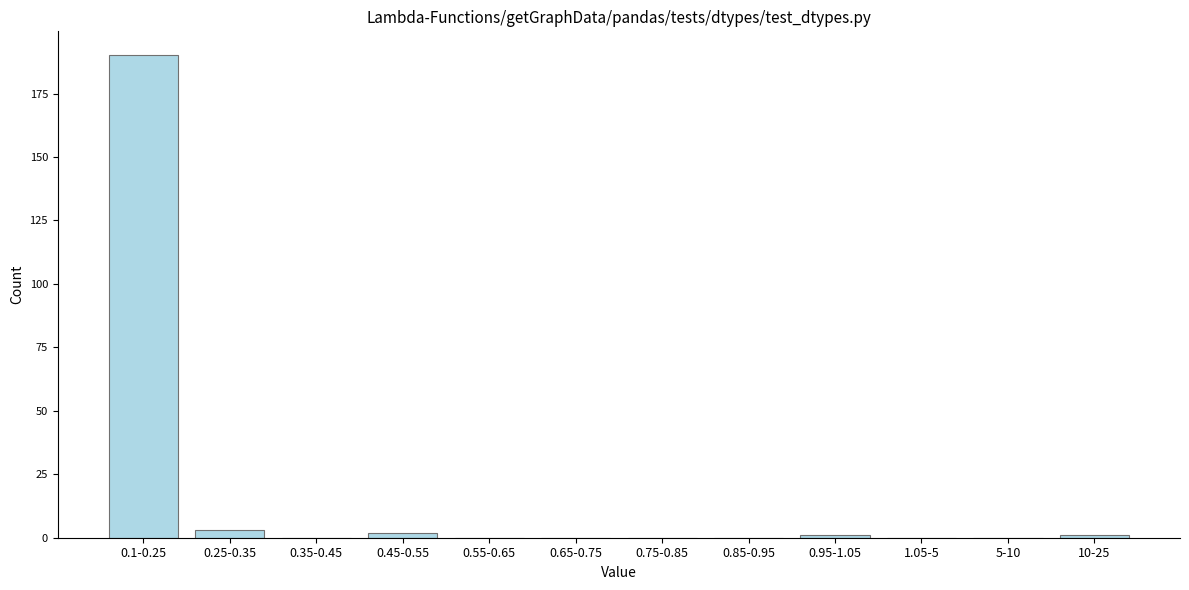

Reading right to left, what are all the values shown in this chart?

10-25=1	5-10=0	1.05-5=0	0.95-1.05=1	0.85-0.95=0	0.75-0.85=0	0.65-0.75=0	0.55-0.65=0	0.45-0.55=2	0.35-0.45=0	0.25-0.35=3	0.1-0.25=190